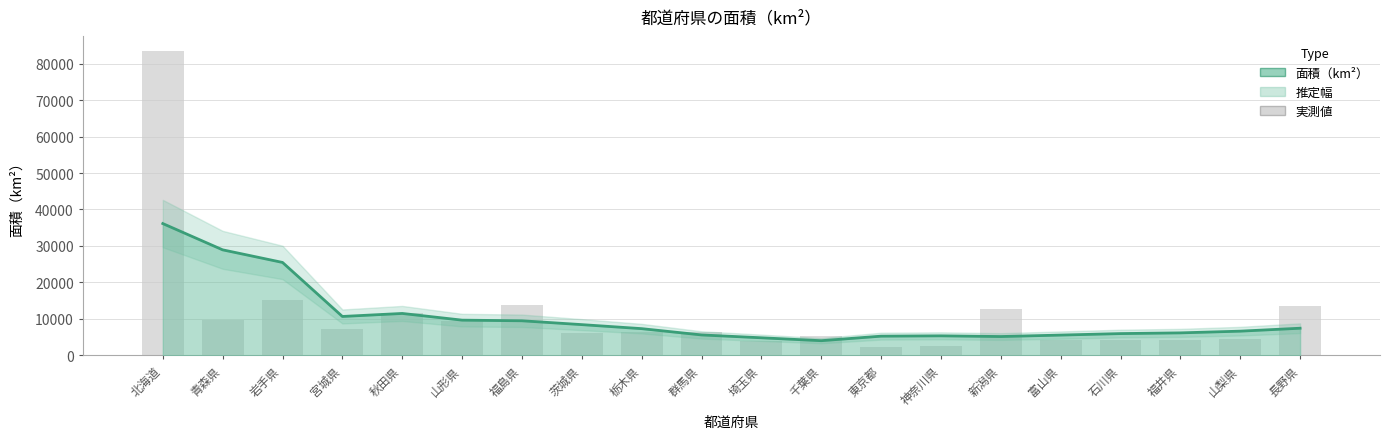

Reading right to left, what are all the values shown in this chart?

長野県=13562.2	山梨県=4465.4	福井県=4189.8	石川県=4185.7	富山県=4247.6	新潟県=12583.8	神奈川県=2415.9	東京都=2187.5	千葉県=5156.7	埼玉県=3798.1	群馬県=6362.3	栃木県=6408.3	茨城県=6095.7	福島県=13782.8	山形県=9323.5	秋田県=11636.2	宮城県=7285.8	岩手県=15278.9	青森県=9644.5	北海道=83456.9